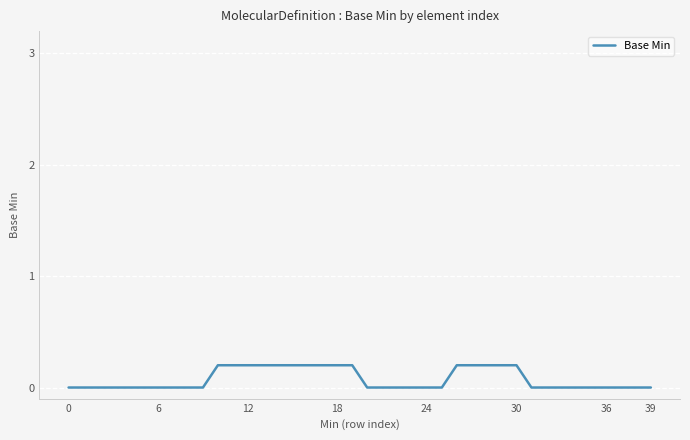

Count the number of categories in the chart.

40